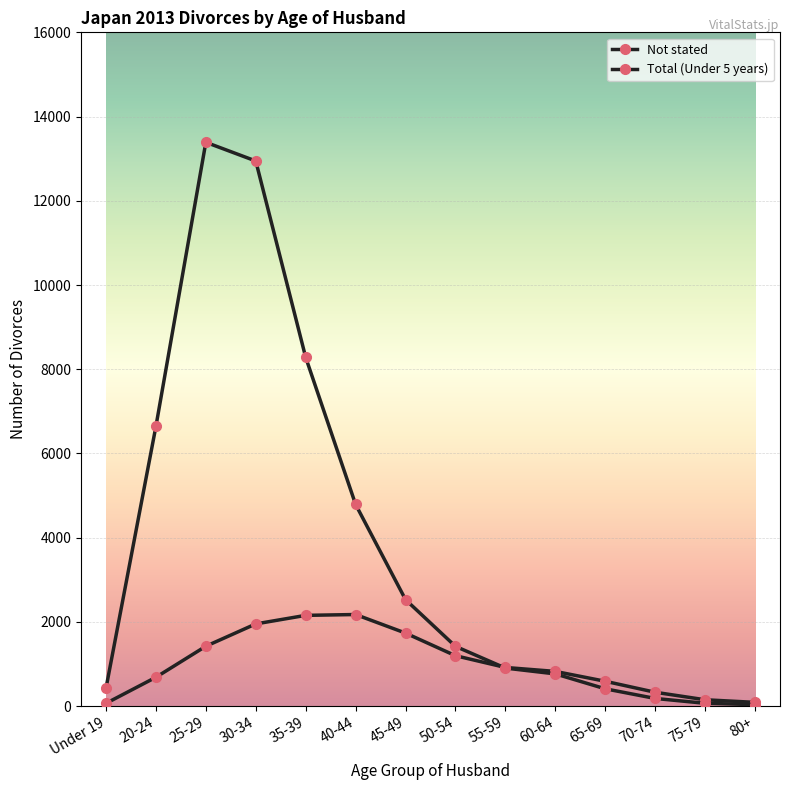

At which label does Total (Under 5 years) first exceed 1420?

20-24